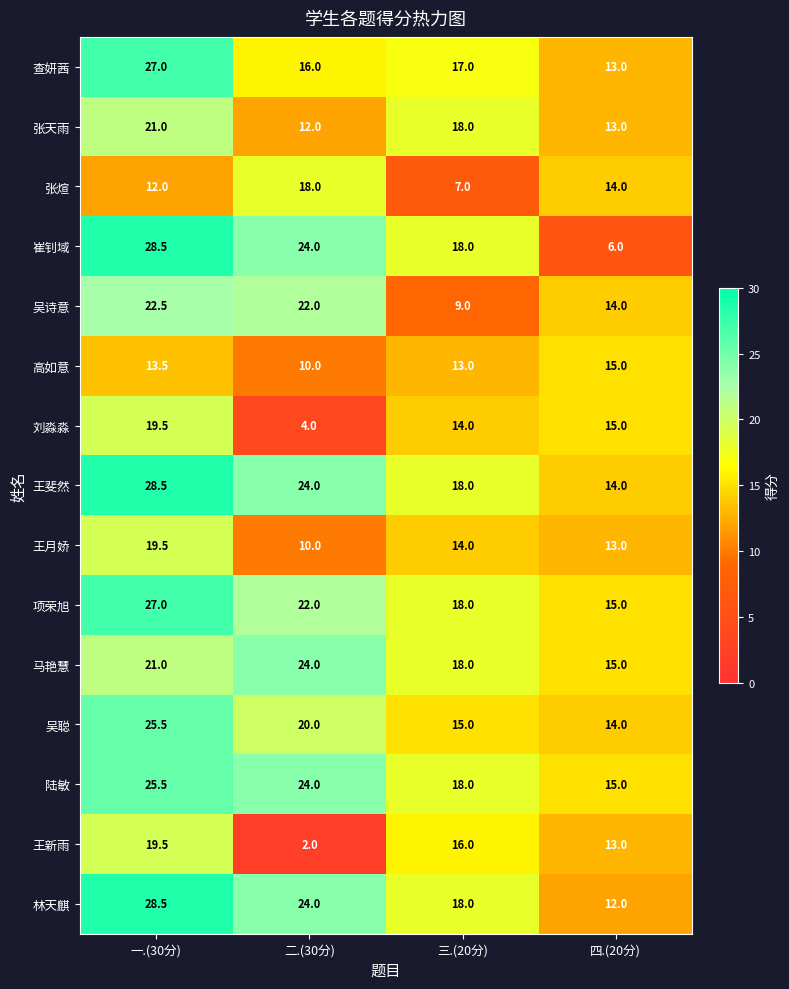

Read the 刘淼淼 value at 四.(20分).

15.0